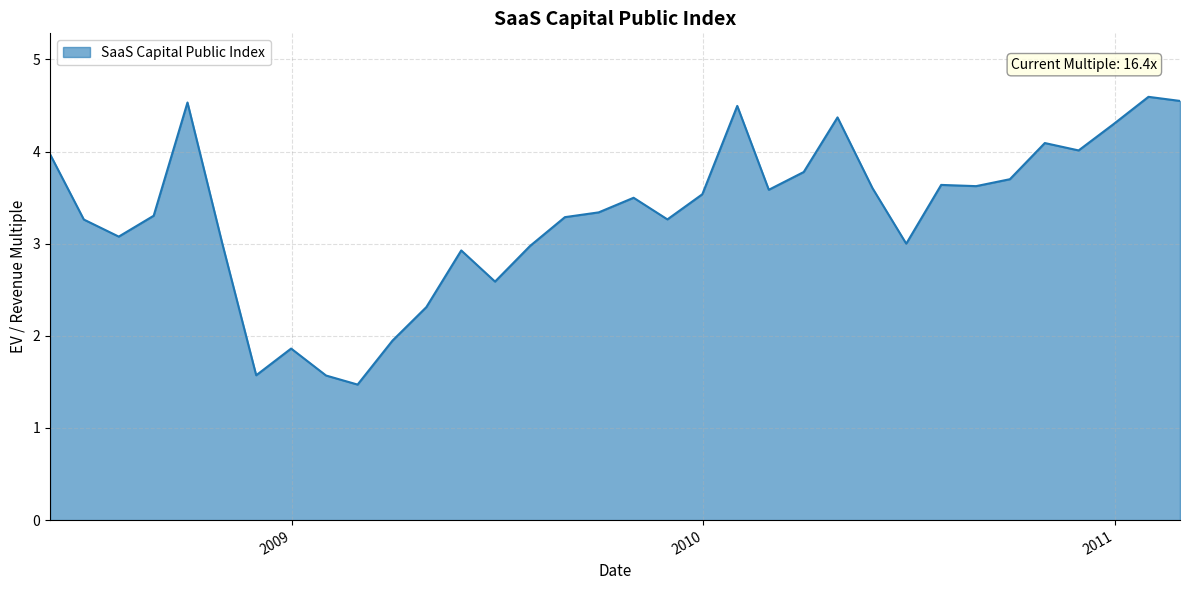

What is the minimum value shown in the chart?

1.5